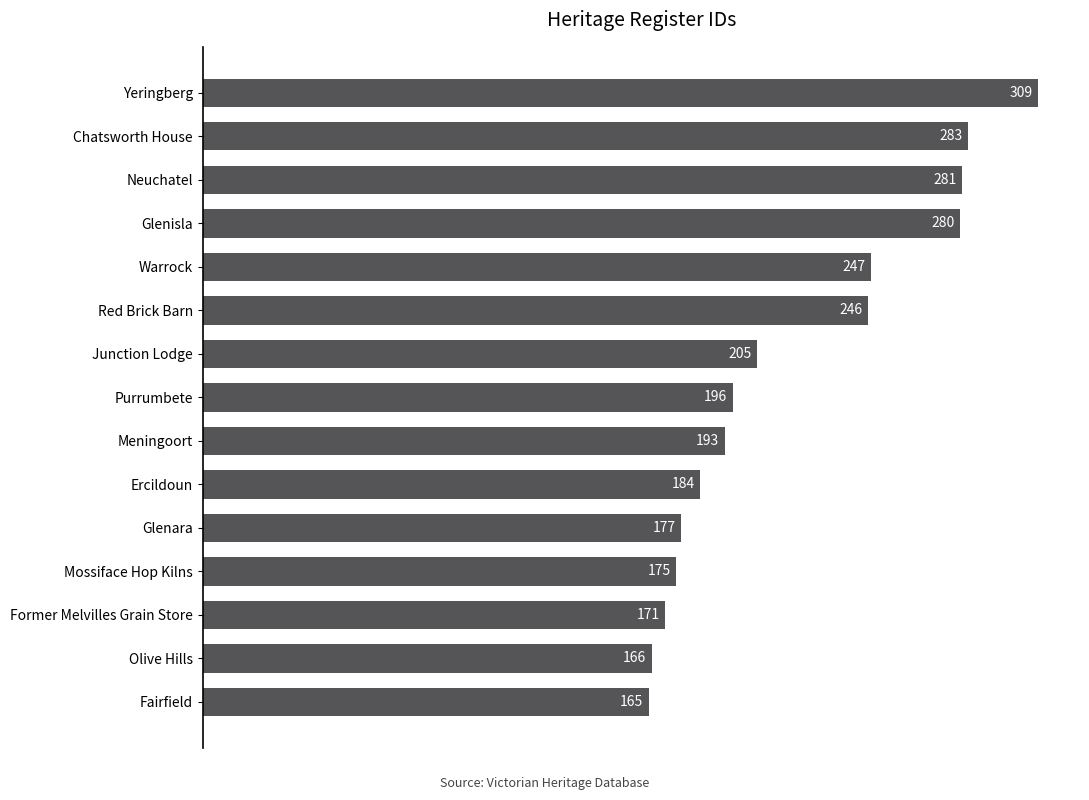

What position from the top is Yeringberg?

1